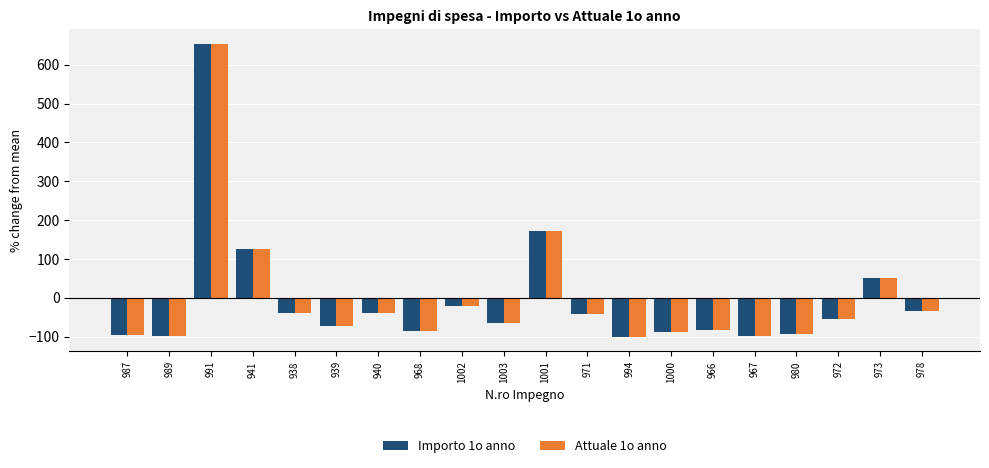

True or false: Importo 1o anno has a value of -81.3 at 966.

True